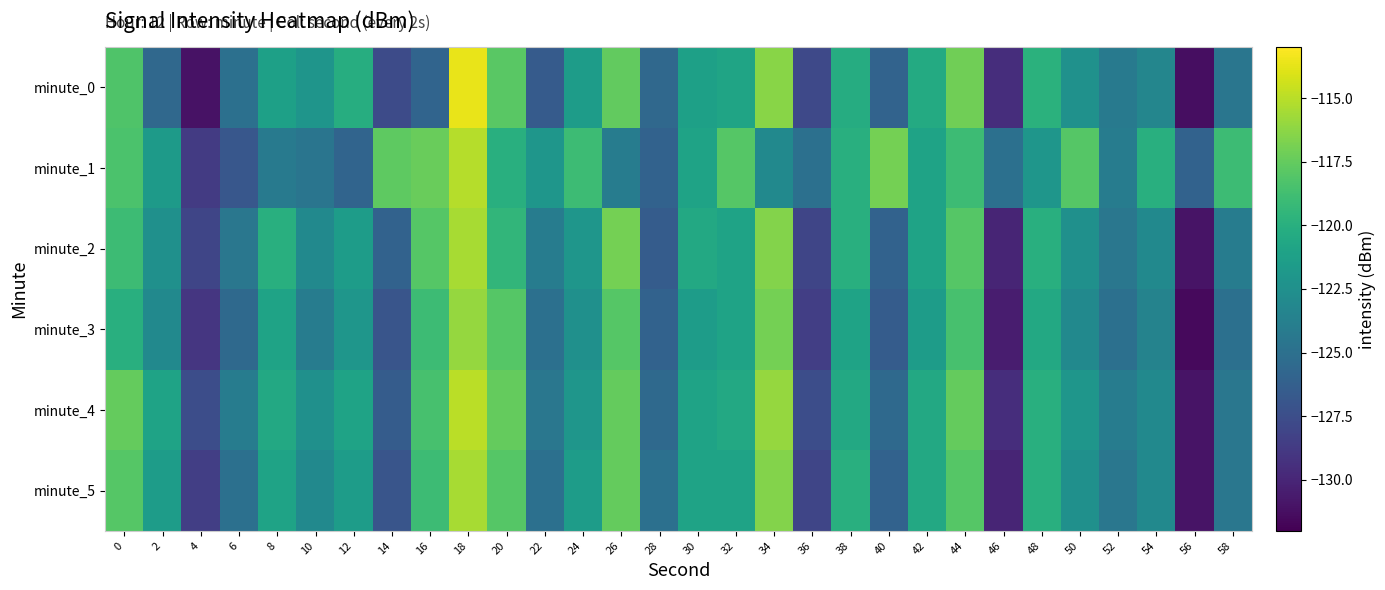

Reading left to right, extract all data points from this chart.

minute_0: 0=-118.2	2=-125.5	4=-131.1	6=-125.0	8=-121.2	10=-122.1	12=-120.2	14=-127.7	16=-125.9	18=-113.7	20=-117.9	22=-126.6	24=-121.5	26=-117.6	28=-125.6	30=-121.2	32=-120.9	34=-116.4	36=-127.8	38=-120.2	40=-125.9	42=-120.4	44=-117.1	46=-129.5	48=-119.8	50=-122.4	52=-124.3	54=-123.3	56=-131.3	58=-124.5
minute_1: 0=-118.4	2=-121.6	4=-128.7	6=-126.8	8=-124.2	10=-124.6	12=-125.9	14=-117.7	16=-117.4	18=-115.1	20=-120.0	22=-122.0	24=-119.0	26=-124.0	28=-126.0	30=-121.0	32=-118.0	34=-123.0	36=-125.0	38=-120.0	40=-117.0	42=-121.0	44=-119.0	46=-125.0	48=-122.0	50=-118.0	52=-124.0	54=-120.0	56=-126.0	58=-119.0
minute_2: 0=-119.0	2=-122.5	4=-128.0	6=-124.5	8=-120.0	10=-123.0	12=-121.5	14=-126.0	16=-118.0	18=-115.5	20=-119.5	22=-124.0	24=-122.0	26=-117.0	28=-126.5	30=-120.5	32=-121.0	34=-116.5	36=-128.0	38=-120.0	40=-126.0	42=-121.0	44=-118.0	46=-130.0	48=-120.0	50=-122.5	52=-124.5	54=-123.0	56=-131.0	58=-124.0
minute_3: 0=-120.0	2=-123.0	4=-129.0	6=-125.5	8=-121.0	10=-124.0	12=-122.0	14=-127.0	16=-119.0	18=-116.0	20=-118.0	22=-125.0	24=-122.5	26=-118.0	28=-126.0	30=-121.5	32=-121.0	34=-117.0	36=-128.5	38=-121.0	40=-126.5	42=-121.5	44=-118.5	46=-130.5	48=-120.5	50=-123.0	52=-125.0	54=-123.5	56=-131.5	58=-125.0
minute_4: 0=-117.5	2=-121.0	4=-127.5	6=-124.0	8=-120.5	10=-122.5	12=-121.0	14=-126.5	16=-118.5	18=-115.0	20=-117.5	22=-124.5	24=-122.0	26=-117.5	28=-125.5	30=-121.0	32=-120.5	34=-116.0	36=-127.5	38=-120.5	40=-125.5	42=-120.5	44=-117.5	46=-129.5	48=-120.0	50=-122.0	52=-124.0	54=-123.0	56=-131.0	58=-124.5
minute_5: 0=-118.0	2=-121.5	4=-128.5	6=-125.0	8=-121.0	10=-123.0	12=-121.5	14=-127.0	16=-119.0	18=-115.5	20=-118.0	22=-125.0	24=-121.5	26=-117.5	28=-125.0	30=-121.0	32=-121.0	34=-116.5	36=-128.0	38=-120.0	40=-126.0	42=-120.5	44=-118.0	46=-130.0	48=-120.0	50=-122.5	52=-124.5	54=-123.0	56=-131.0	58=-124.5